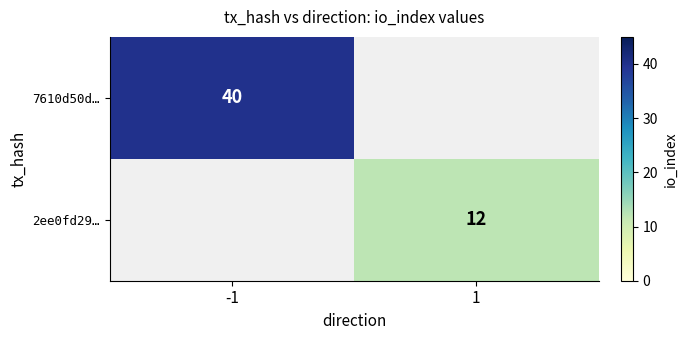

Is it true that 2ee0fd29… equals 12 at 1?

True